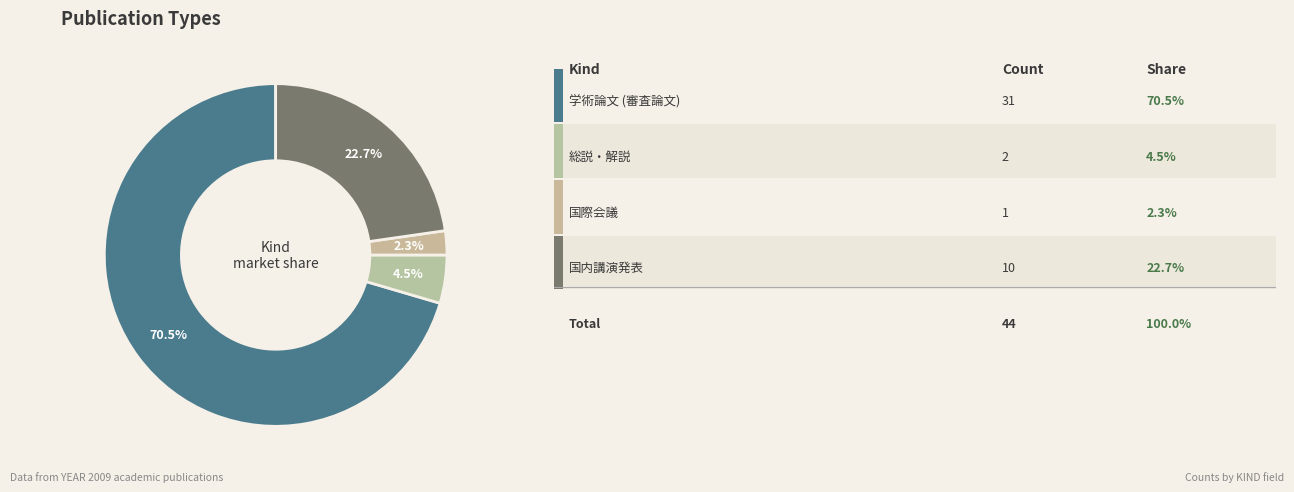

To the nearest percent, what is the average slice percentage?

25%